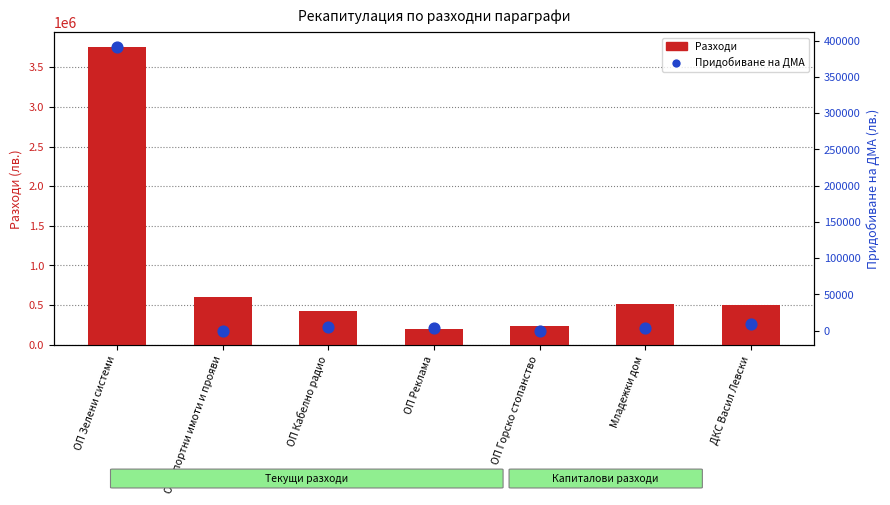

Which series contains the highest Y value?

Разходи